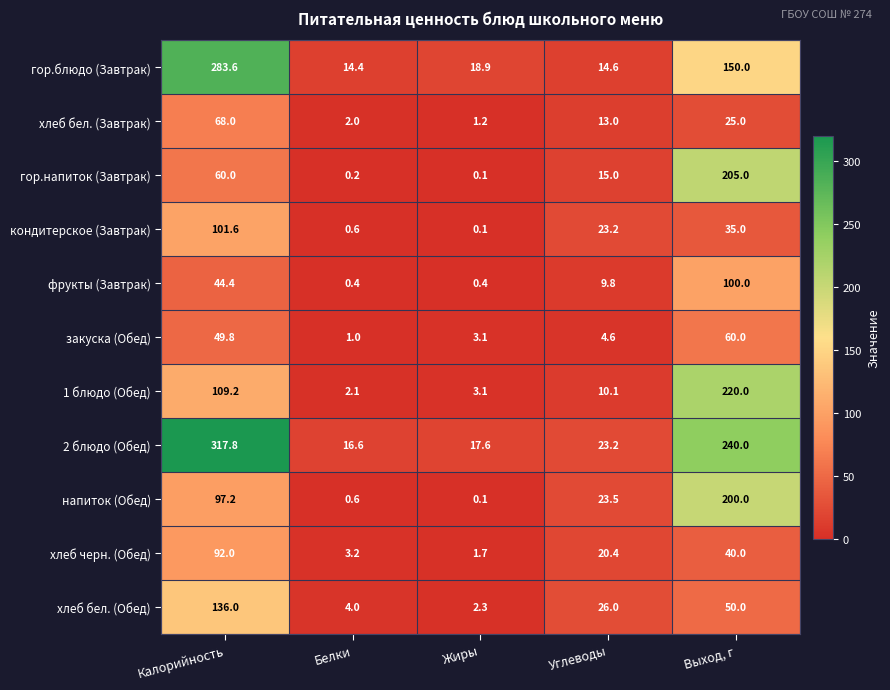

Which category has the lowest value in the хлеб бел. (Завтрак) series?

Жиры